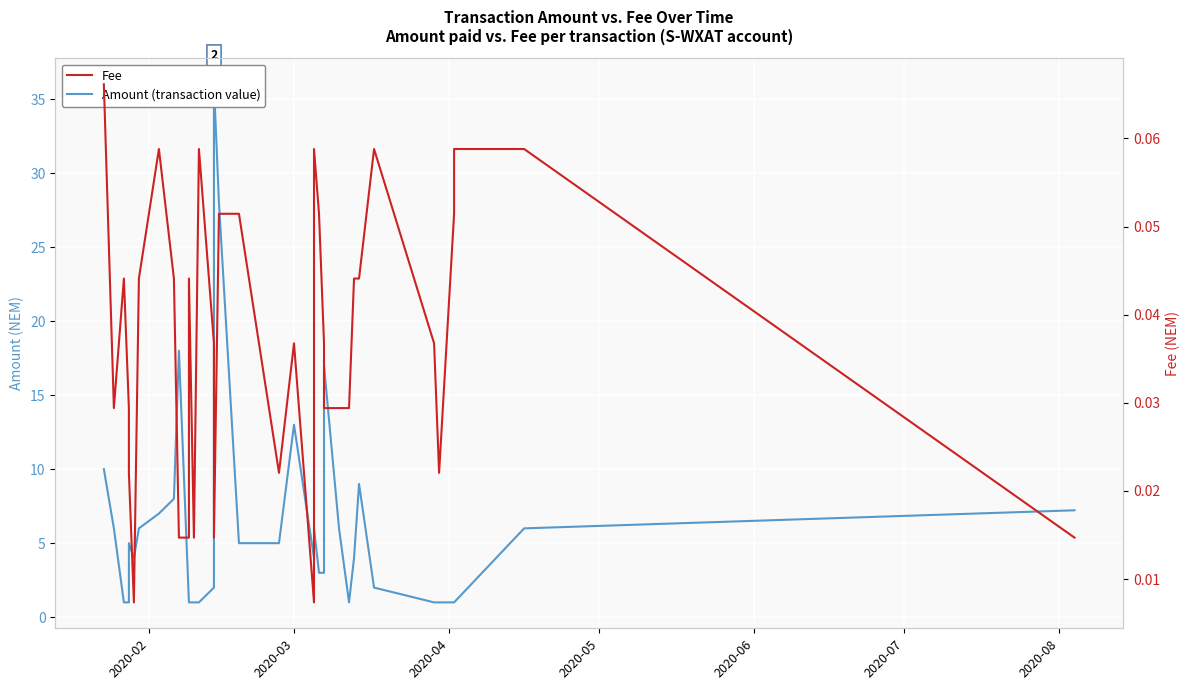

Is it true that Amount (transaction value) equals 8.7 at 17?

False